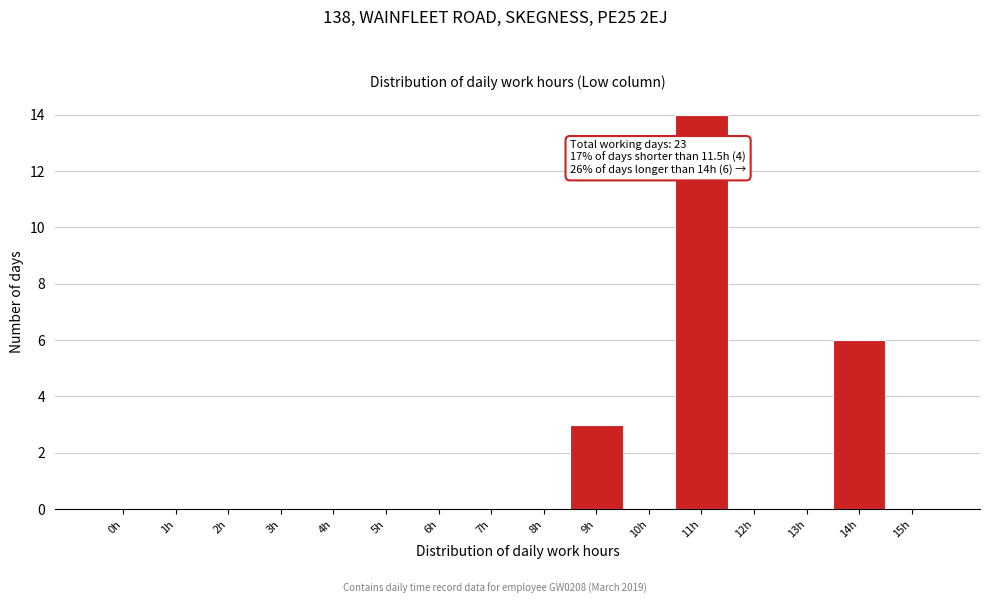

Reading right to left, what are all the values shown in this chart?

15h=0	14h=6	13h=0	12h=0	11h=14	10h=0	9h=3	8h=0	7h=0	6h=0	5h=0	4h=0	3h=0	2h=0	1h=0	0h=0